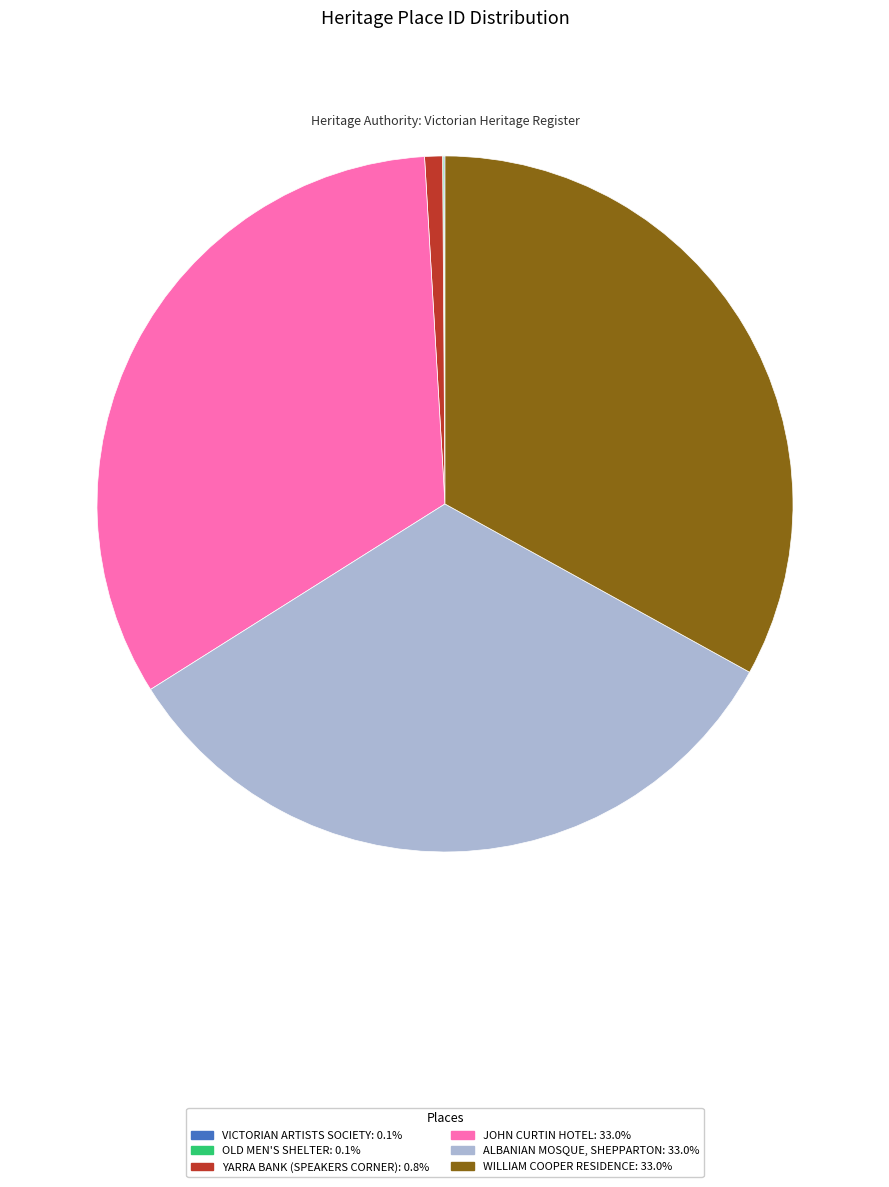

What is the ratio of the value at JOHN CURTIN HOTEL to the value at WILLIAM COOPER RESIDENCE?

1.0